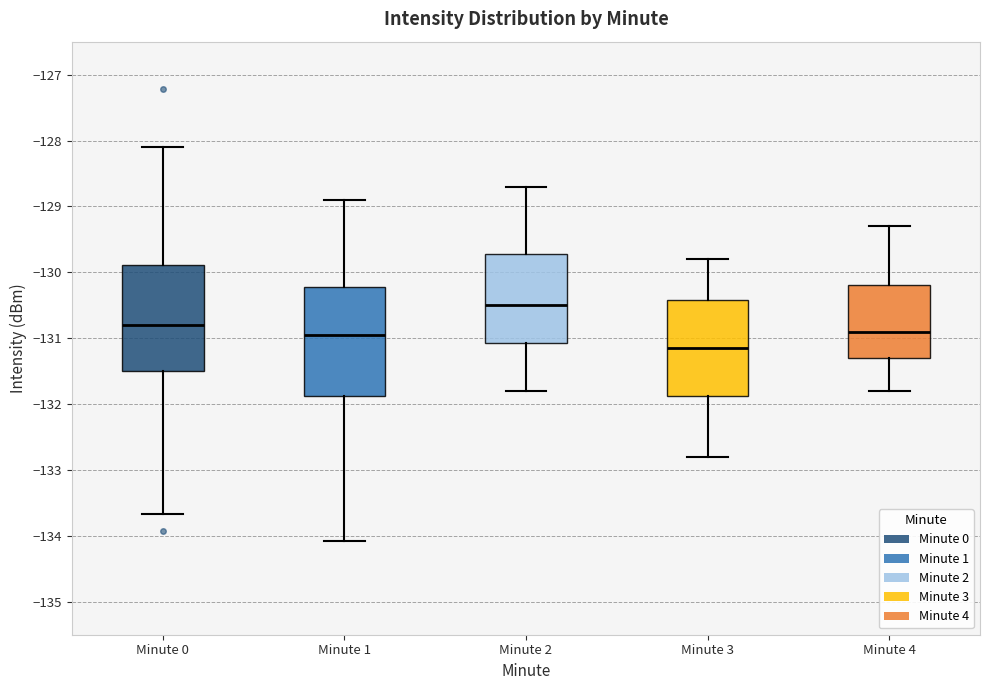

Which box's median line is the highest?

Minute 2